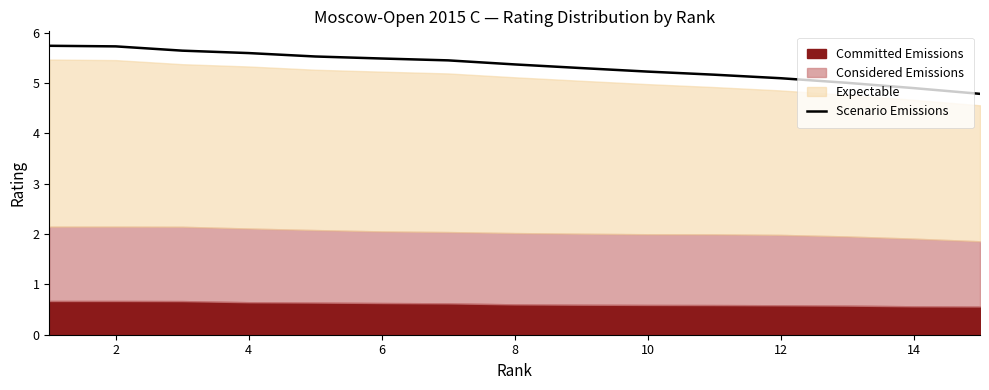

Does the chart display data point markers on the line(s)?

No